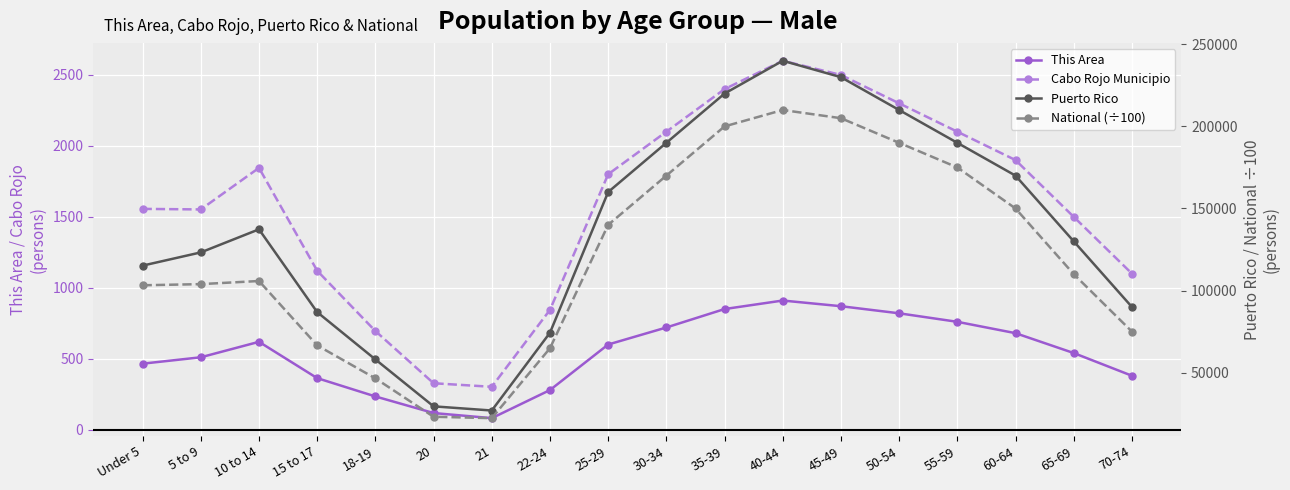

Which series has the largest total across all categories?

Puerto Rico